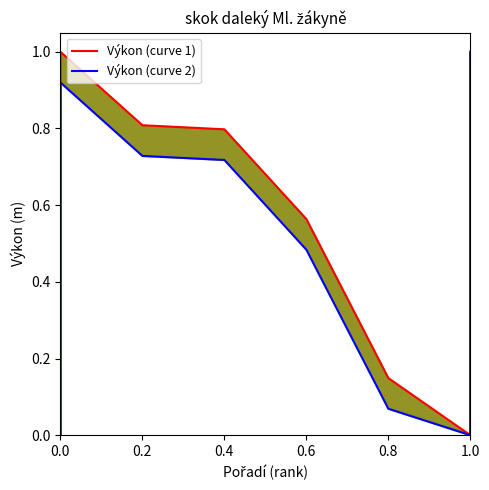

Is it true that Výkon (curve 2) equals 1.3 at 0.2?

False